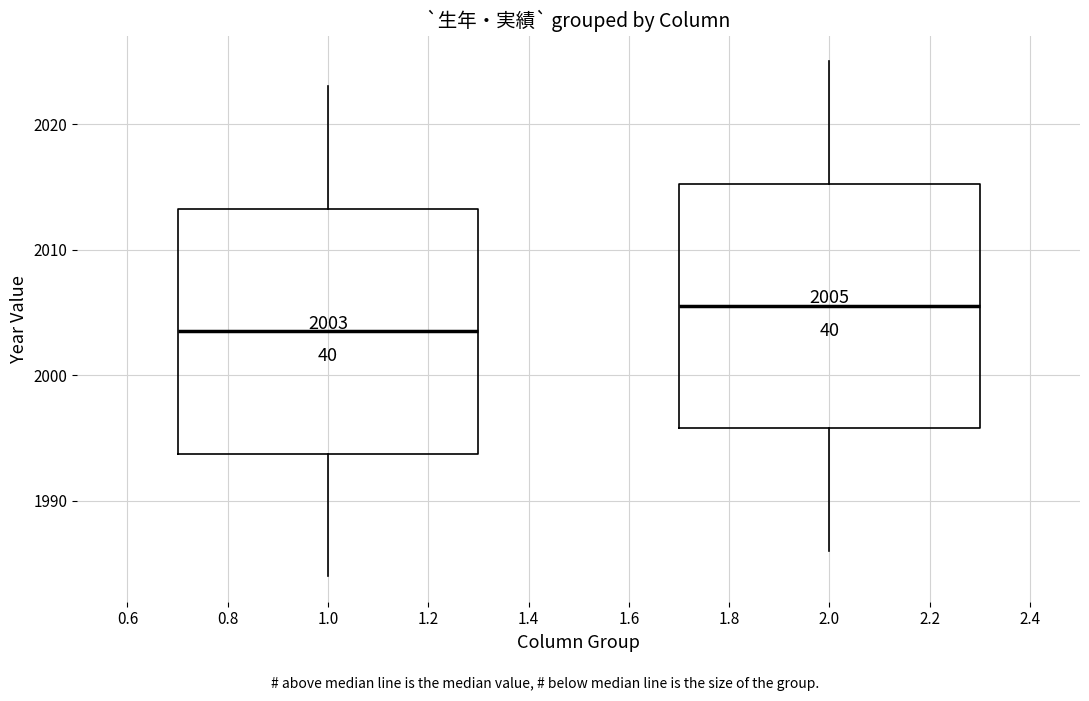

Which box's median line is the highest?

2.0